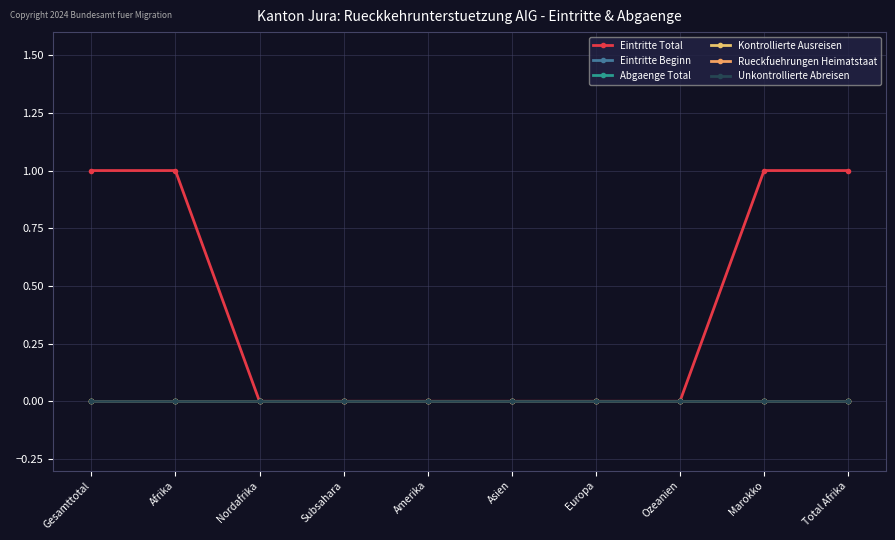

Reading left to right, extract all data points from this chart.

Eintritte Total: 1	1	0	0	0	0	0	0	1	1
Eintritte Beginn: 0	0	0	0	0	0	0	0	0	0
Abgaenge Total: 0	0	0	0	0	0	0	0	0	0
Kontrollierte Ausreisen: 0	0	0	0	0	0	0	0	0	0
Rueckfuehrungen Heimatstaat: 0	0	0	0	0	0	0	0	0	0
Unkontrollierte Abreisen: 0	0	0	0	0	0	0	0	0	0